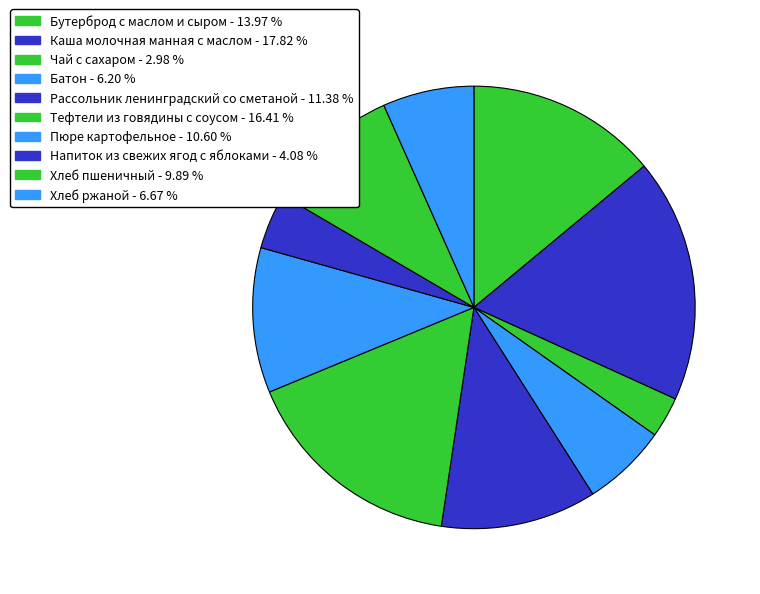

True or false: Пюре картофельное accounts for 11% of the total.

True